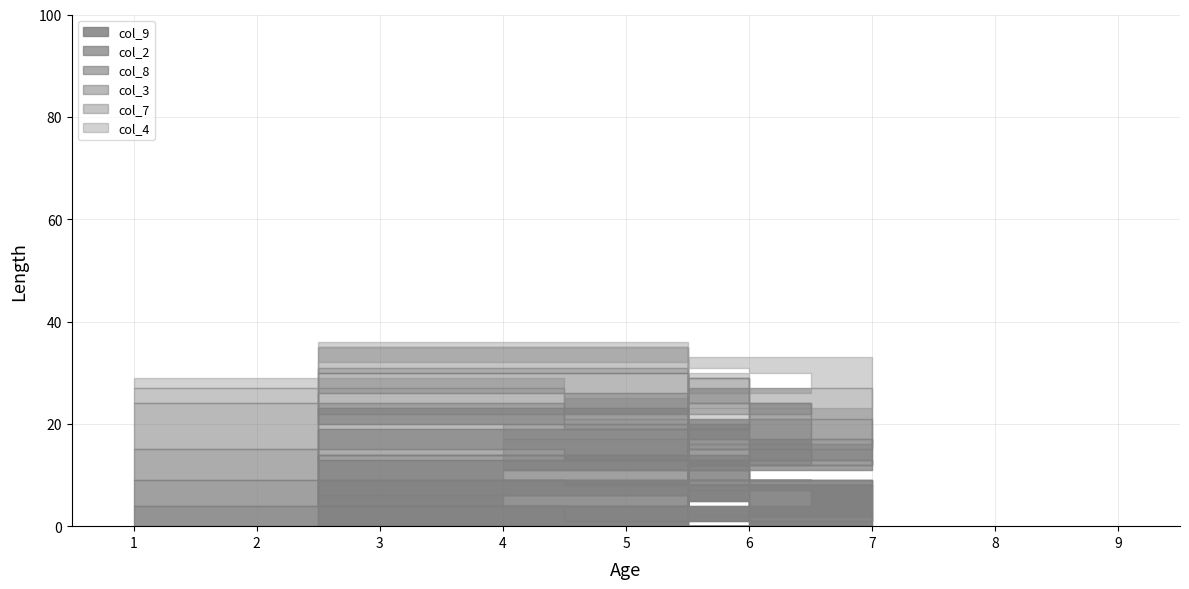

How many interior local valleys does the col_8 series have?

6